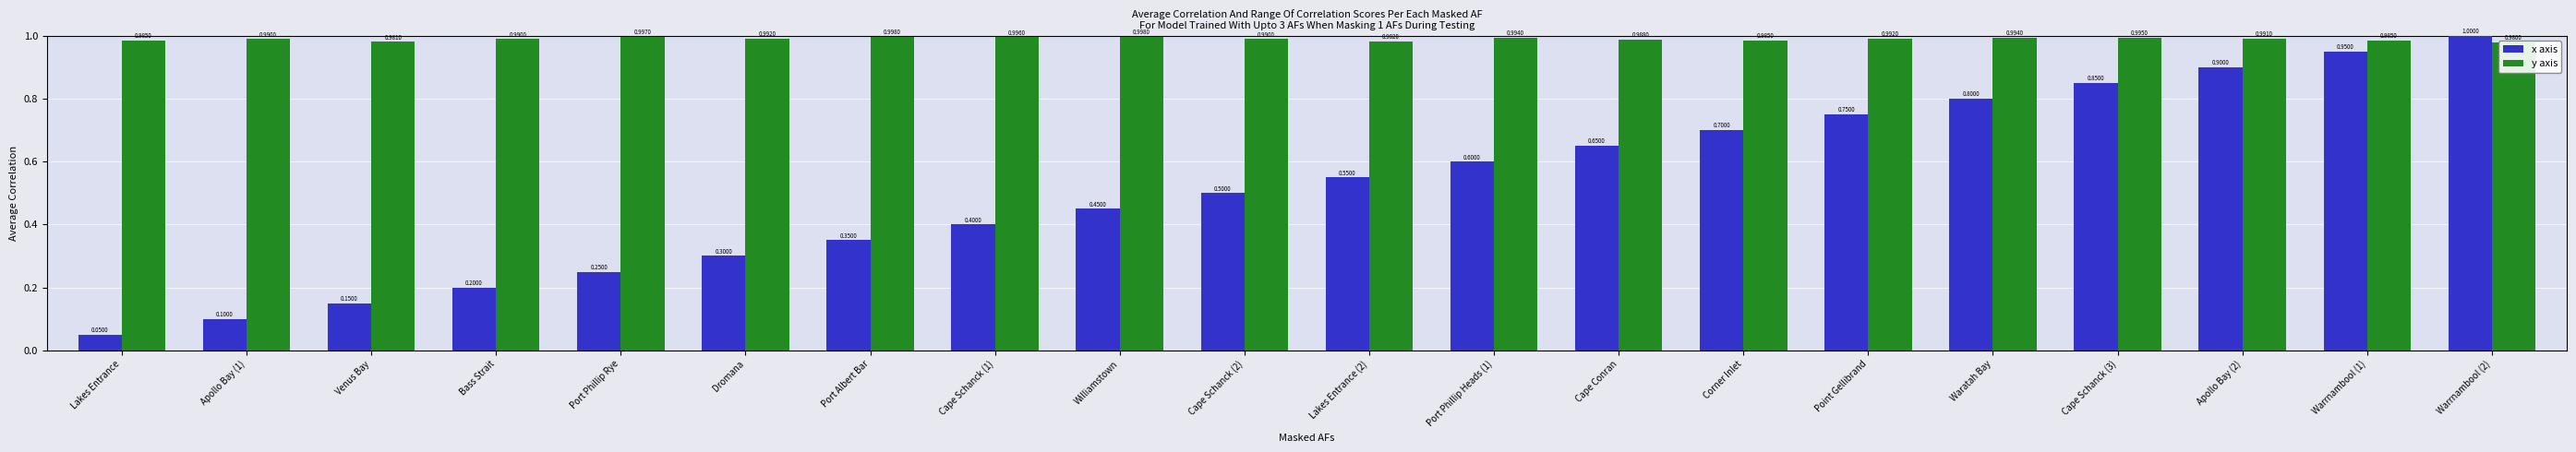

What is the sum of the x axis values at Bass Strait and Apollo Bay (1)?

0.3